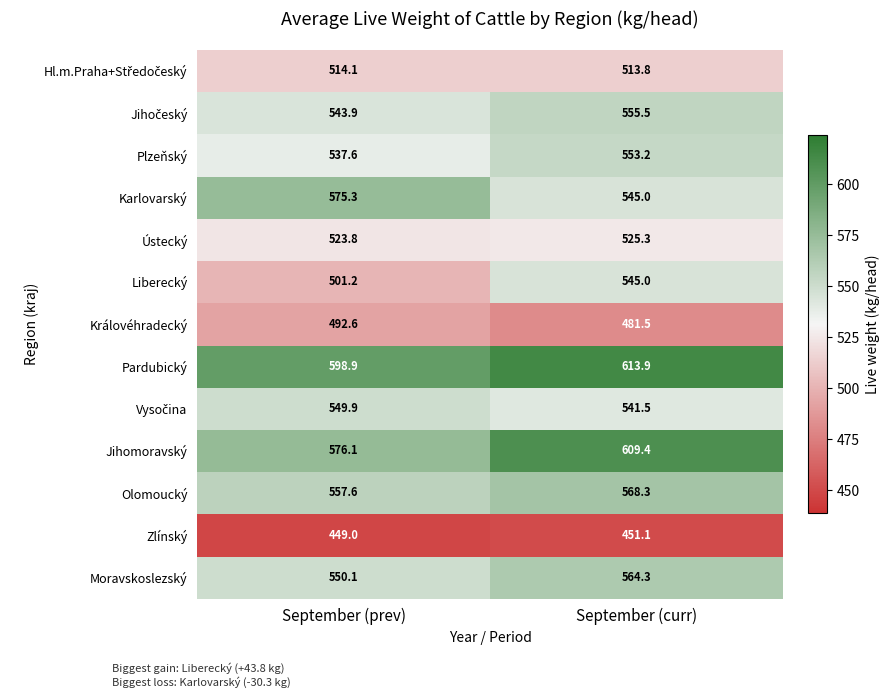

The Liberecký series shows 369.2 at September (curr). True or false?

False